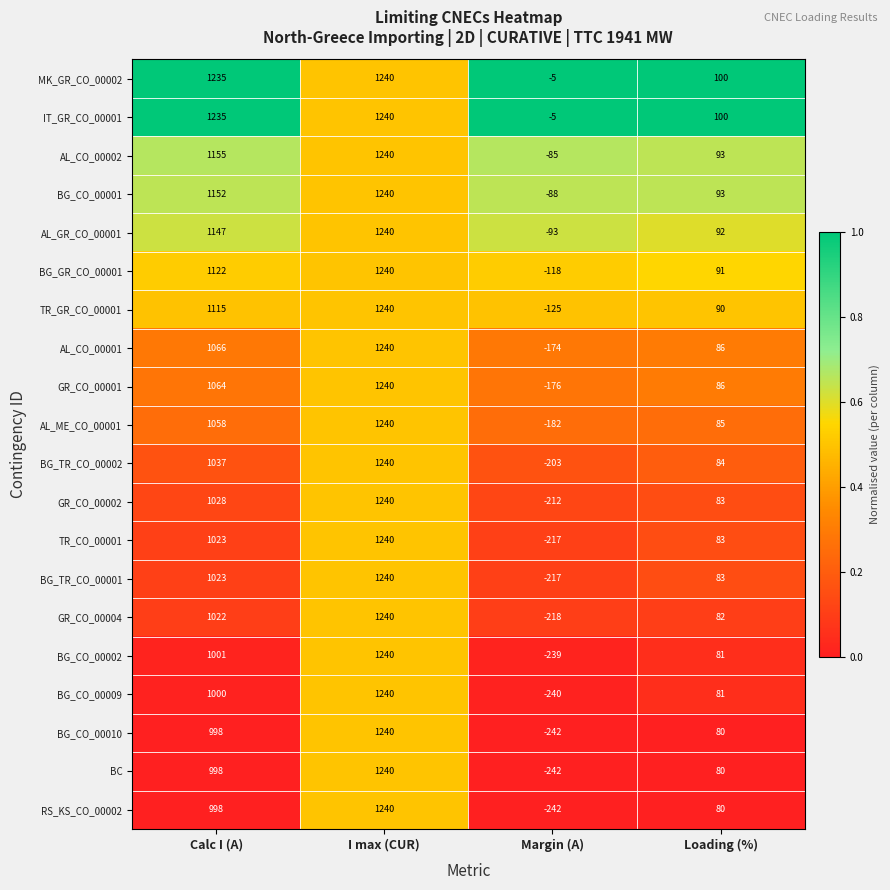

Rank the categories by BG_CO_00002 value from highest to lowest.

I max (CUR), Calc I (A), Loading (%), Margin (A)